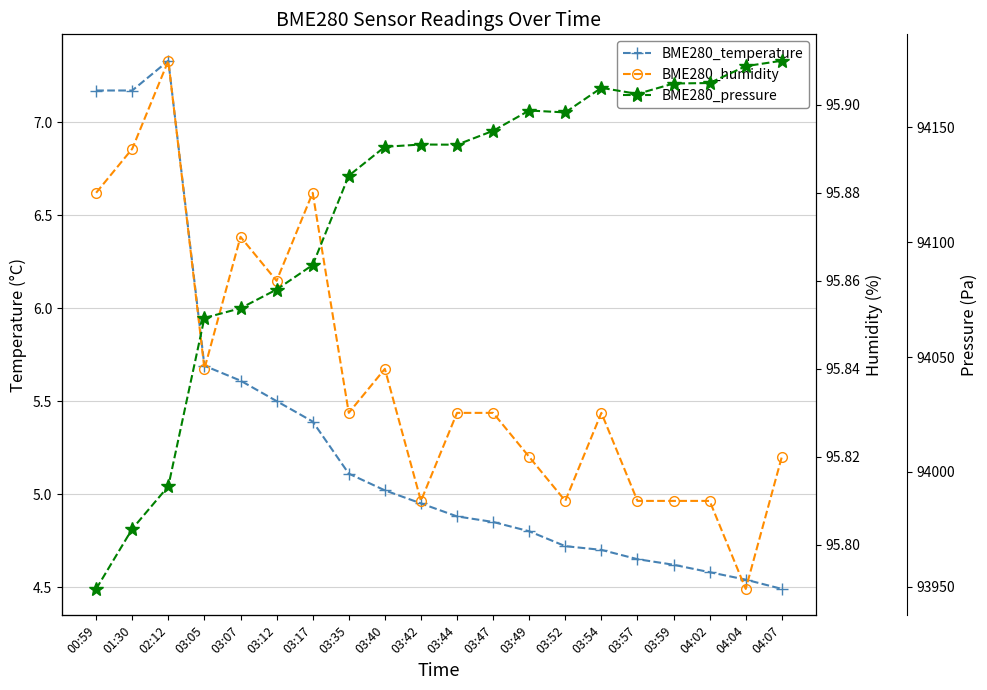

Read the BME280_temperature value at 00:59.

7.2